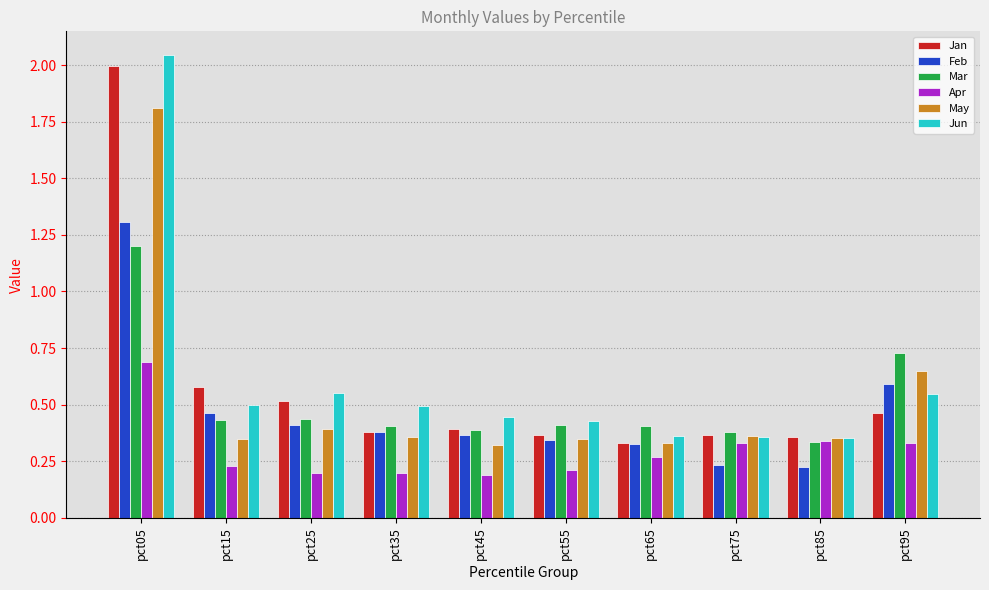

Count the Mar values in the range 0 to 1.

9